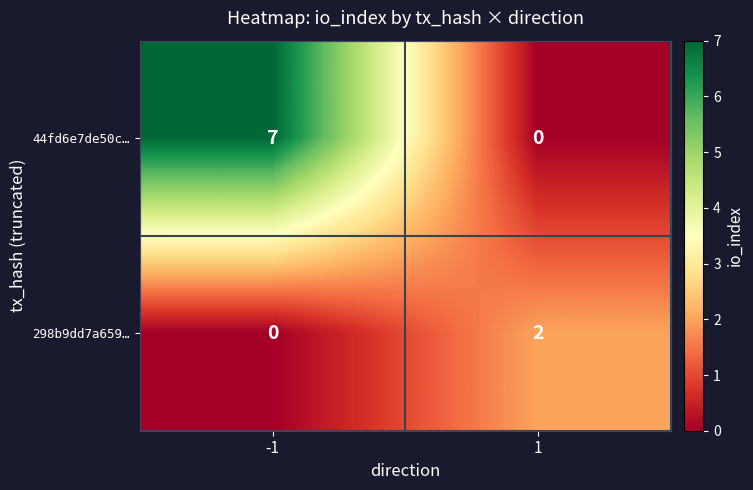

Reading right to left, what are all the values shown in this chart?

44fd6e7de50c…: 0	7
298b9dd7a659…: 2	0